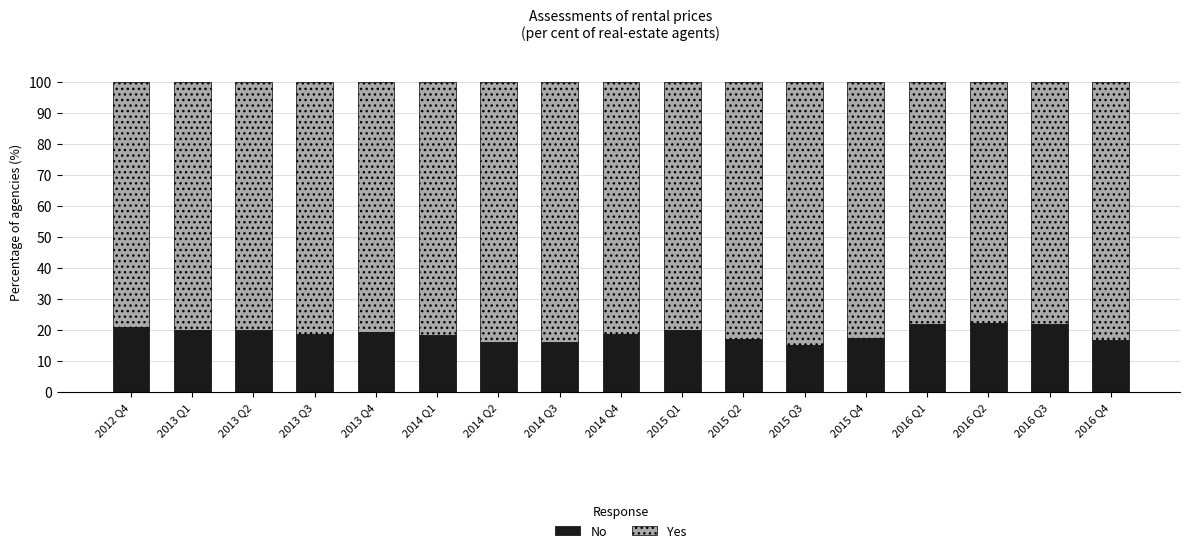

What is the approximate value of No at 2014 Q3?

16.3